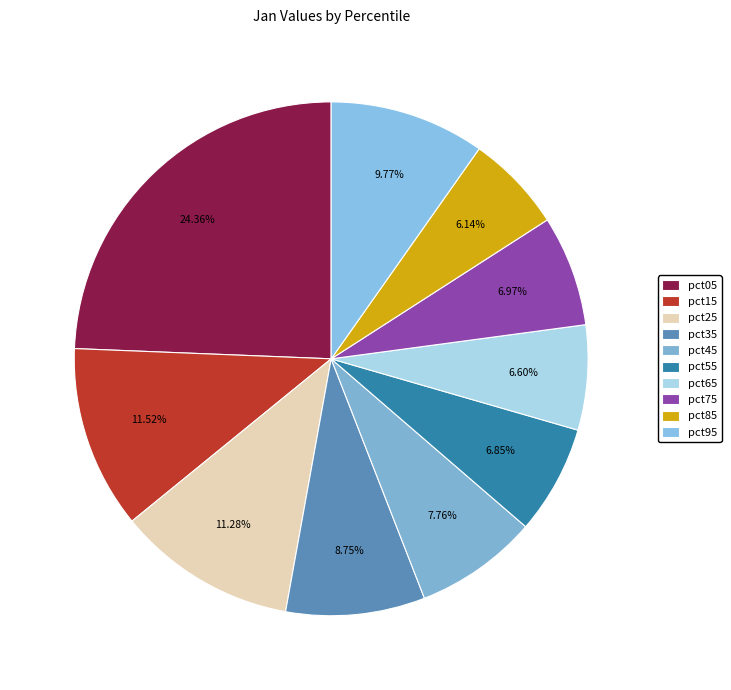

Which has a higher value, pct05 or pct95?

pct05